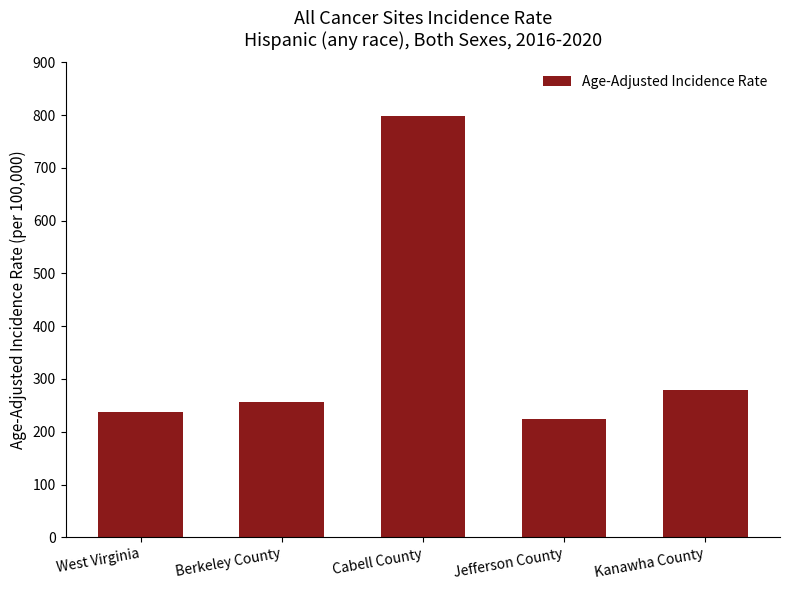

What is the label of the 4th bar from the left?

Jefferson County